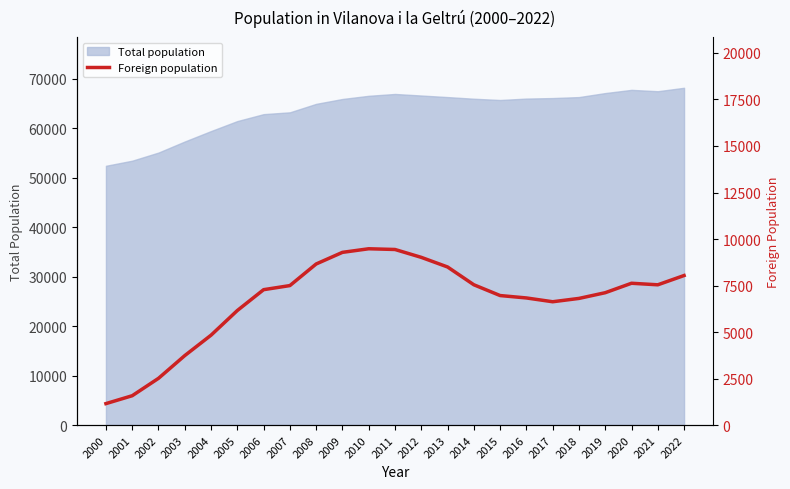

The value of Total population at 2021 is 67458. True or false?

True